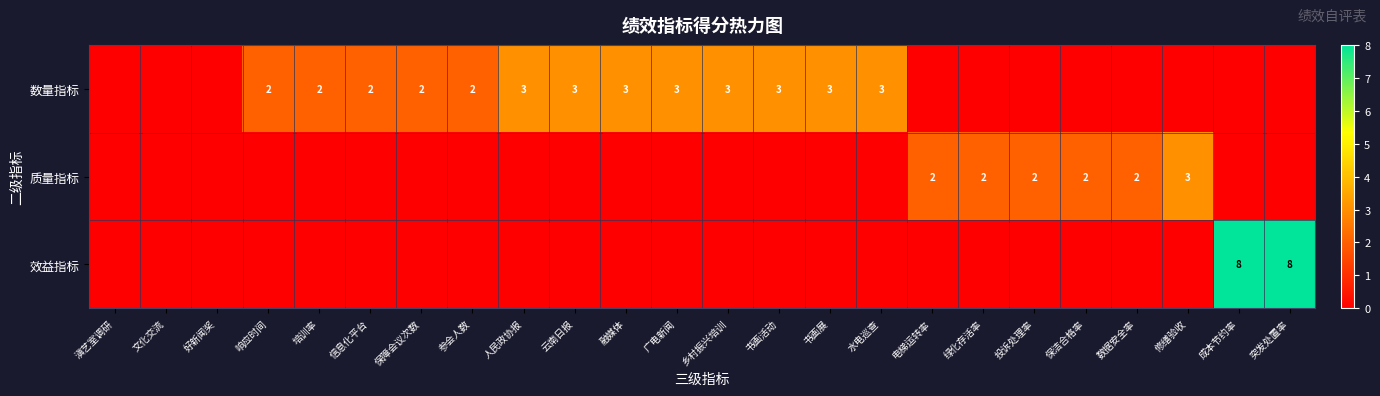

The 数量指标 series shows 3 at 参会人数. True or false?

False